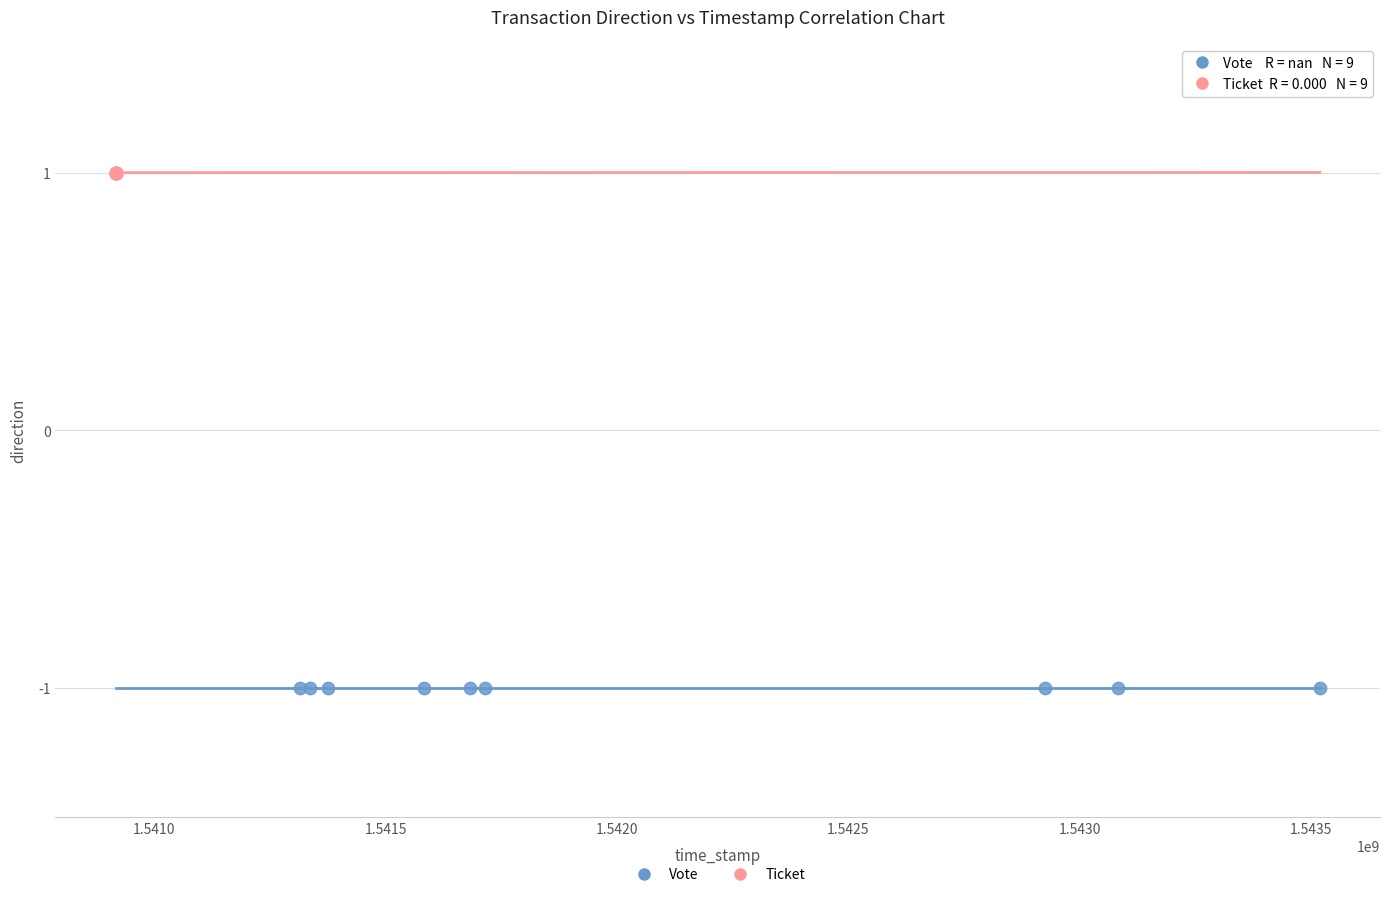

Which series reaches the maximum Y coordinate?

Ticket